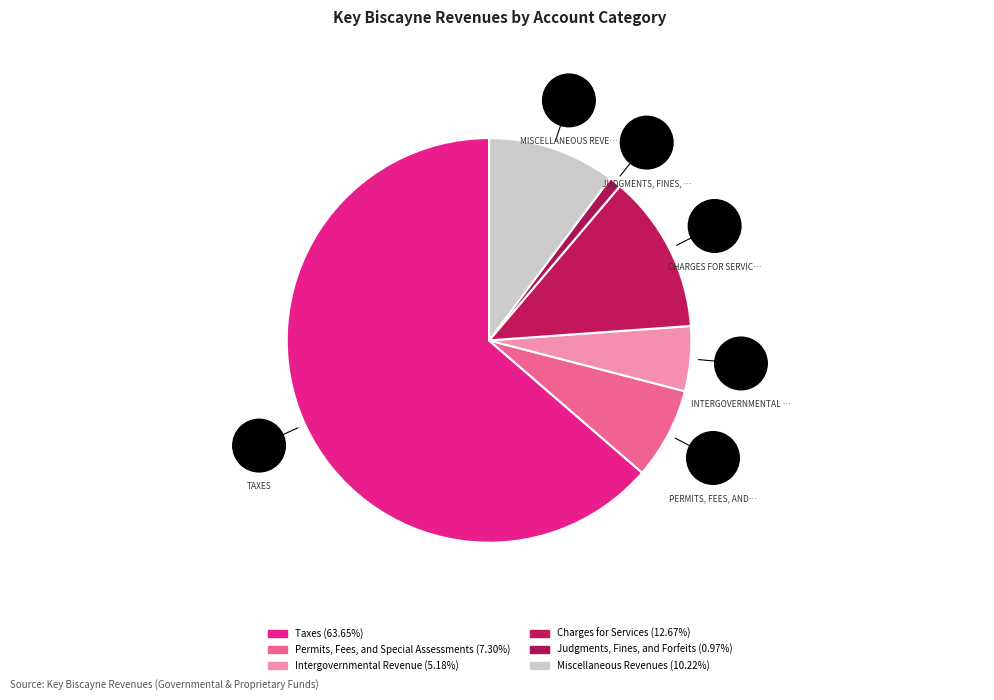

What is the smallest slice in the pie chart?

Judgments, Fines, and Forfeits